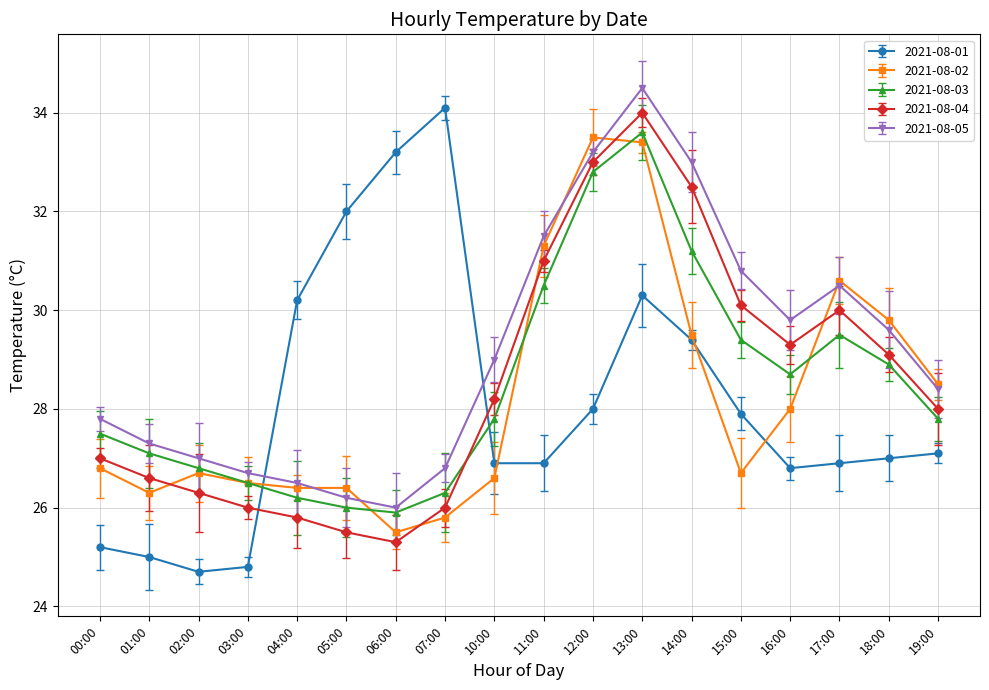

What is the total value across all series at 03:00?

130.5